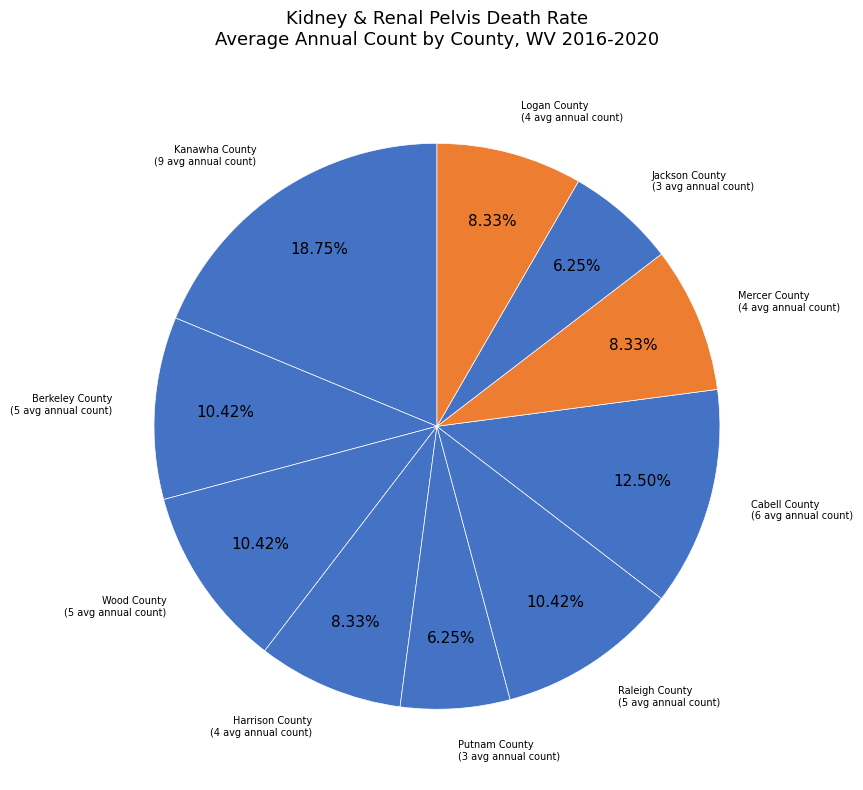

Which category has the biggest portion of the pie?

Kanawha County